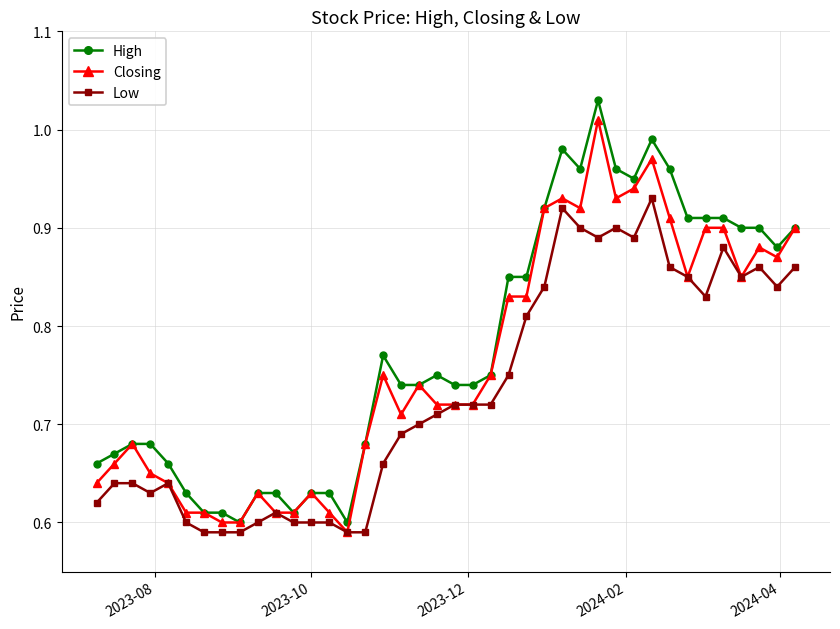

List the series in order of their overall mean, lowest first.

Low, Closing, High